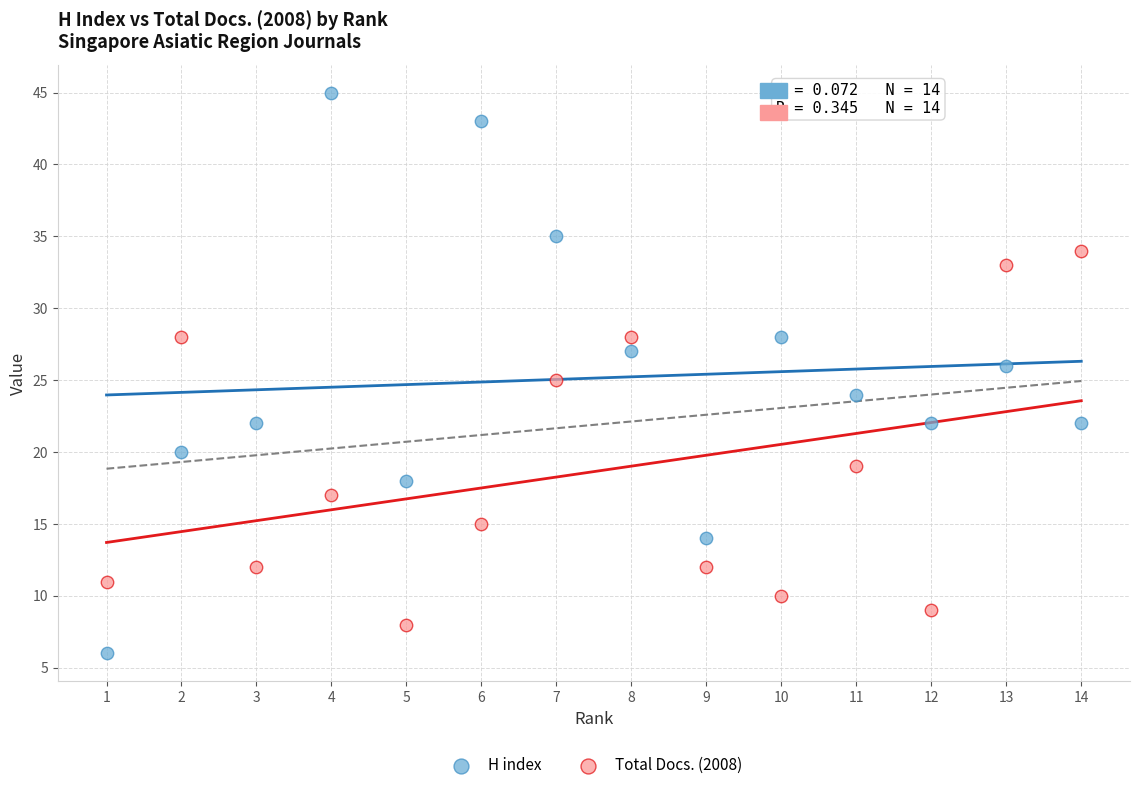

Across all data points, what is the range of X values (max minus min)?

13